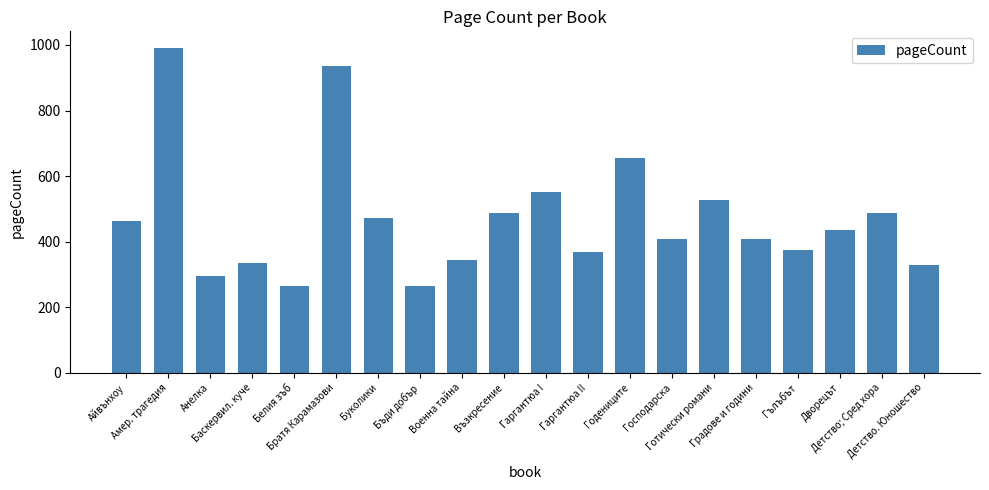

What is the label of the 18th bar from the right?

Анелка